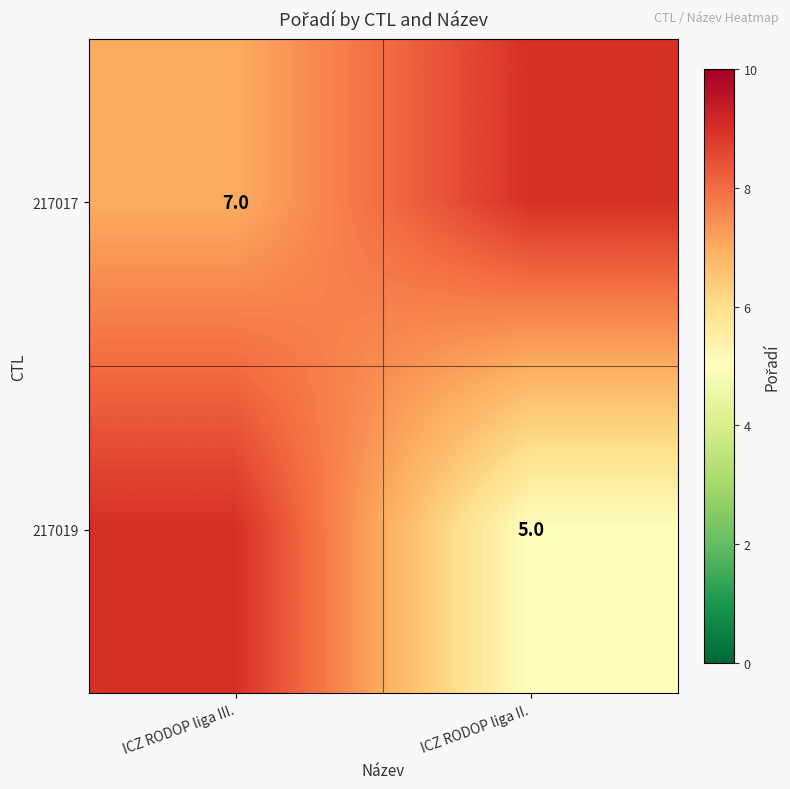

Is it true that 217019 equals 5 at ICZ RODOP liga II.?

True